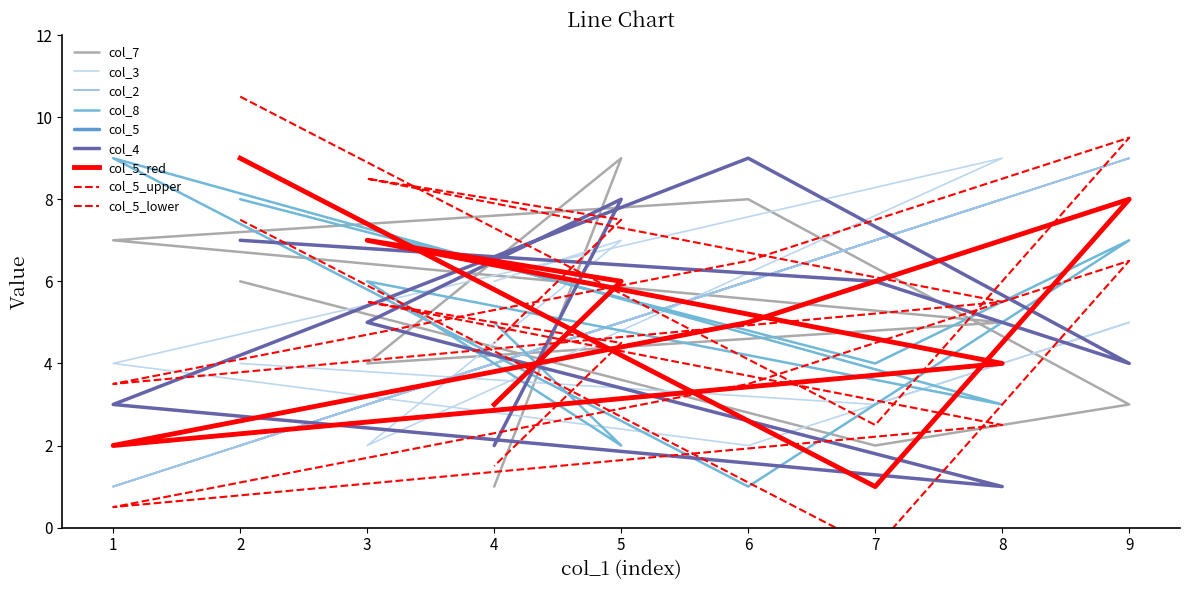

At which label is col_3 closest to 5?

9